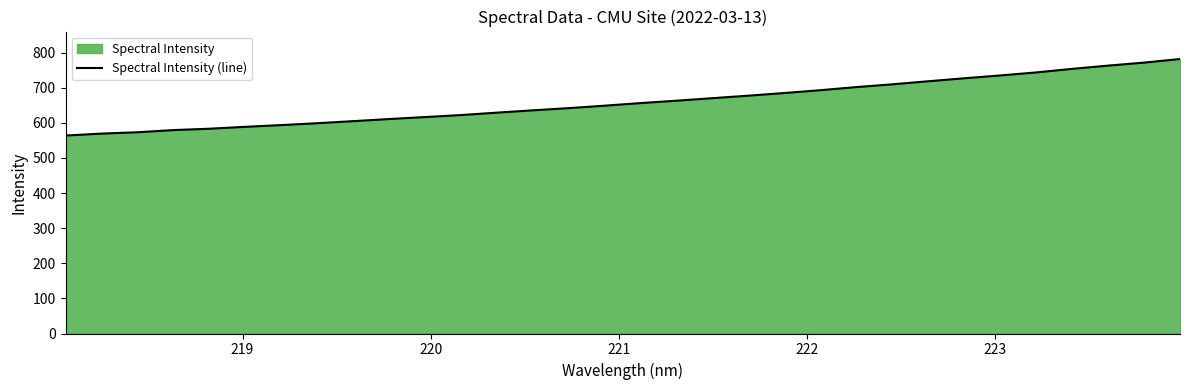

What is the difference between the maximum and minimum values?

218.0